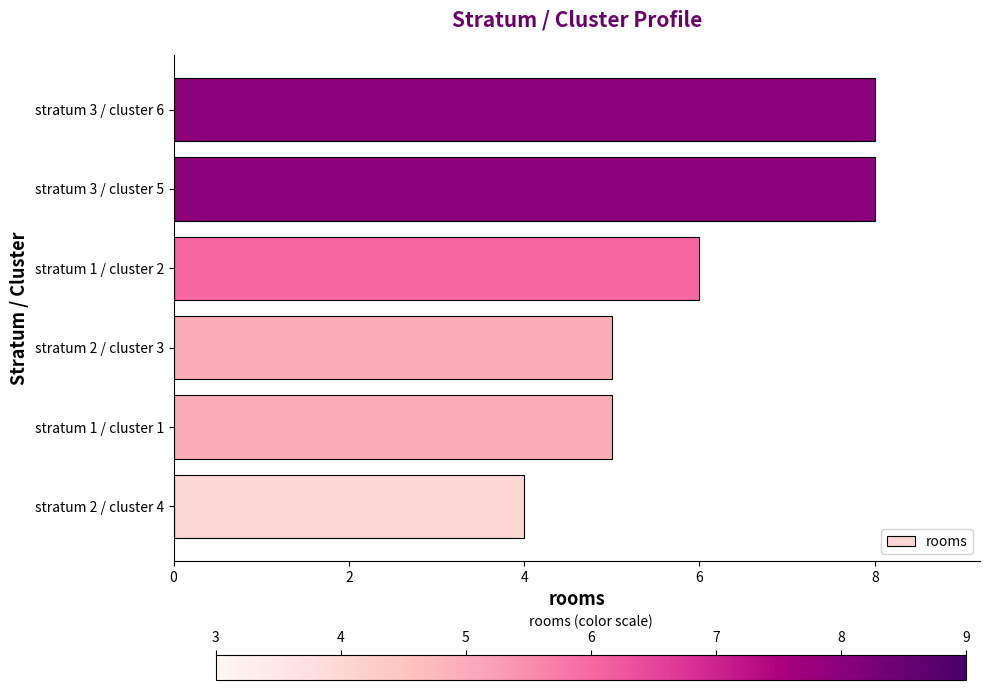

How many categories are shown in the chart?

6